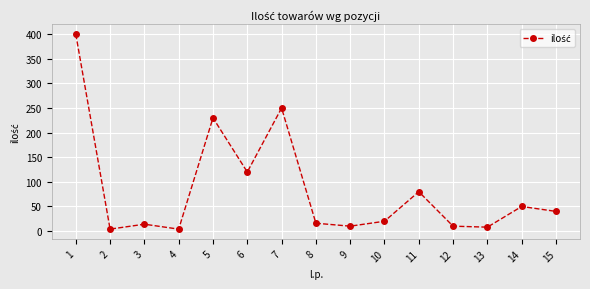

Where does the data first go above 20?

1